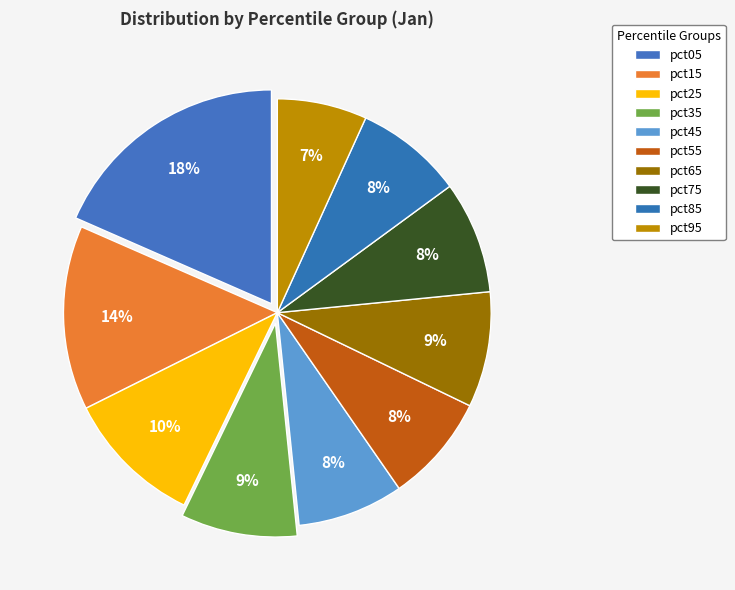

Does any single category account for the majority?

No